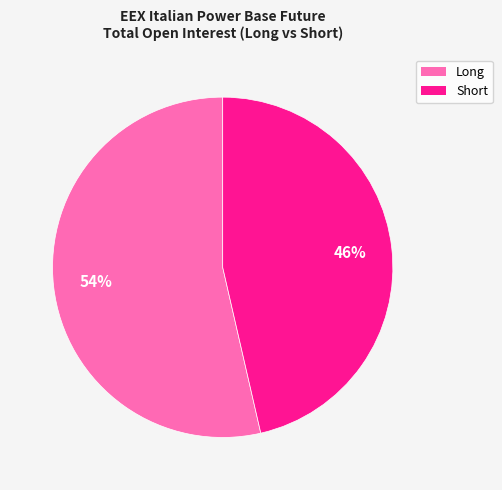

Is there any slice that represents more than half of the pie?

Yes